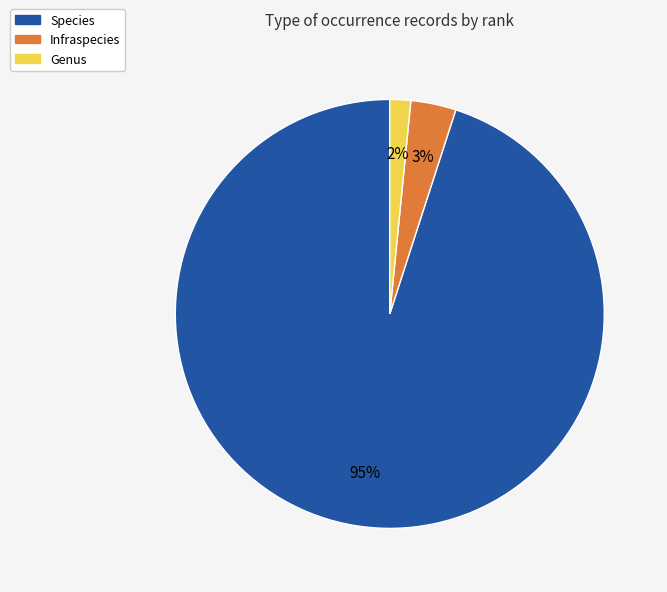

Between Infraspecies and Species, which is larger?

Species